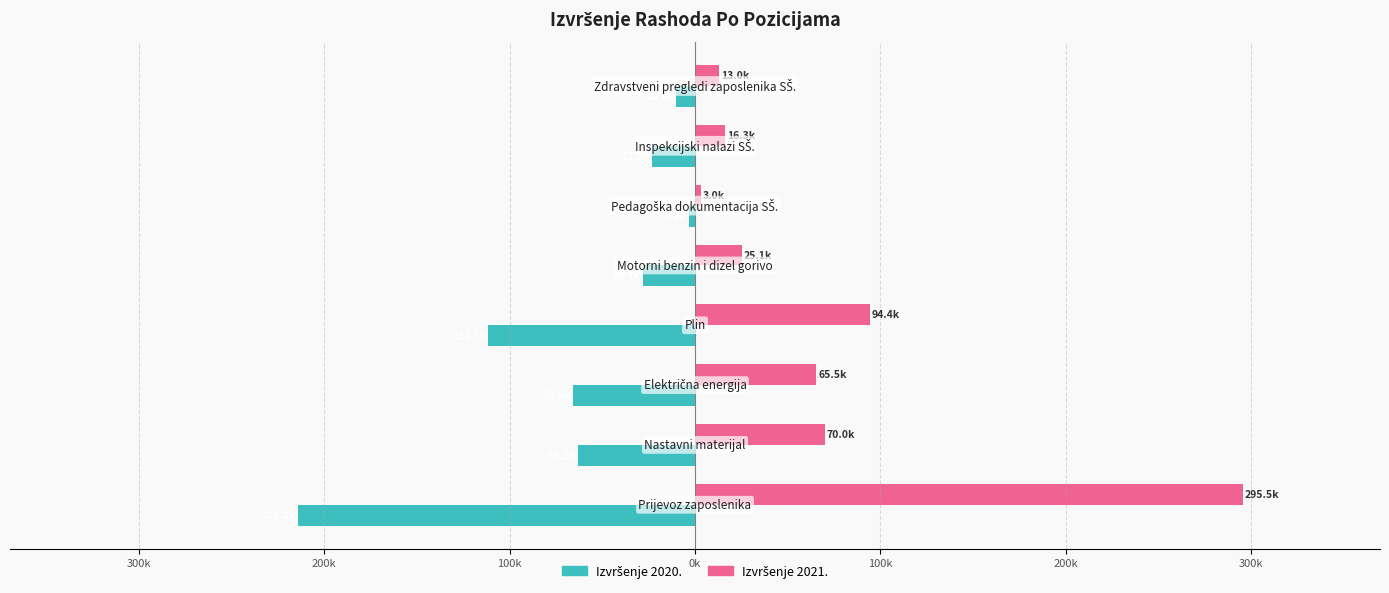

Rank the series by their average value, from lowest to highest.

Izvršenje 2020., Izvršenje 2021.